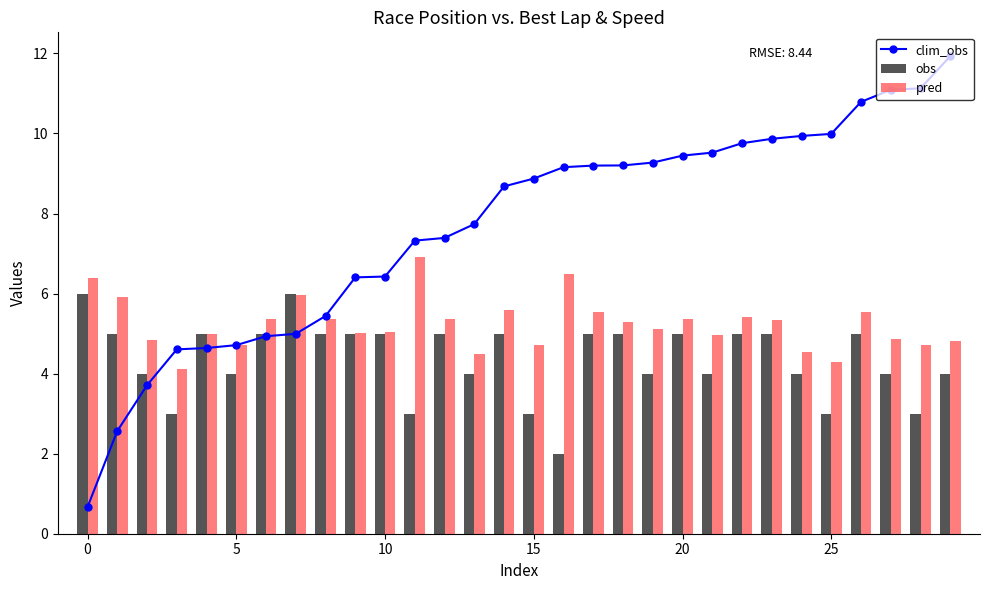

List the series in order of their overall mean, highest first.

clim_obs, pred, obs